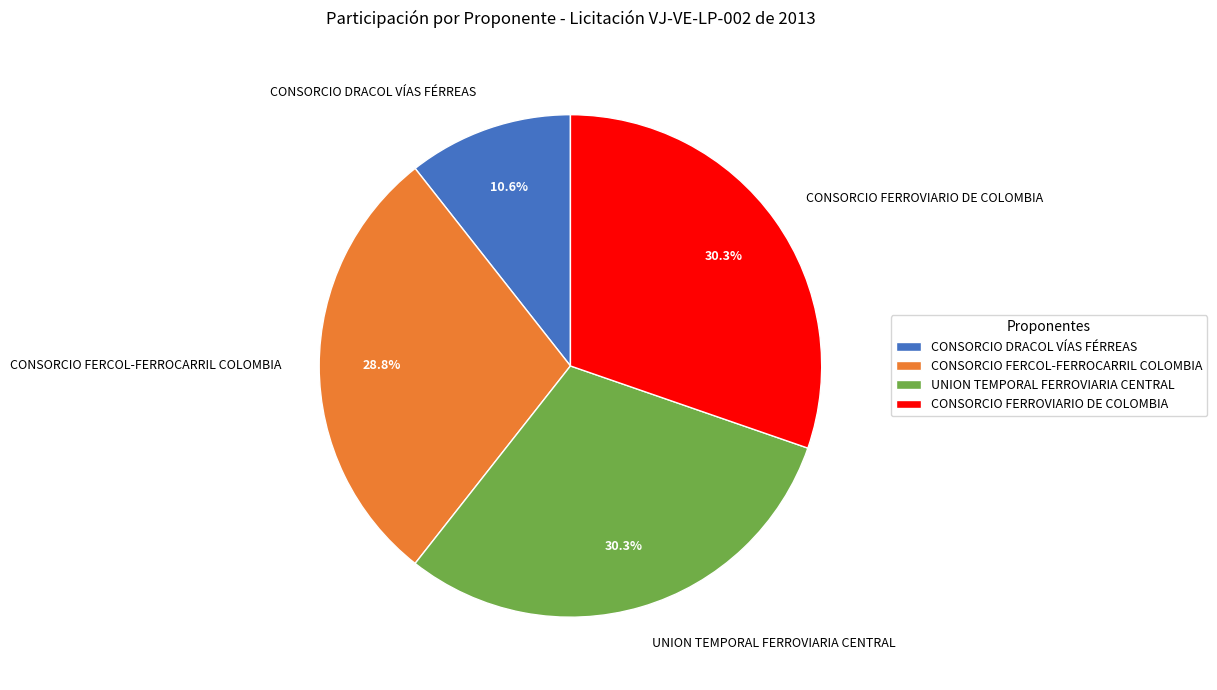

Which has a higher value, CONSORCIO DRACOL VÍAS FÉRREAS or CONSORCIO FERCOL-FERROCARRIL COLOMBIA?

CONSORCIO FERCOL-FERROCARRIL COLOMBIA